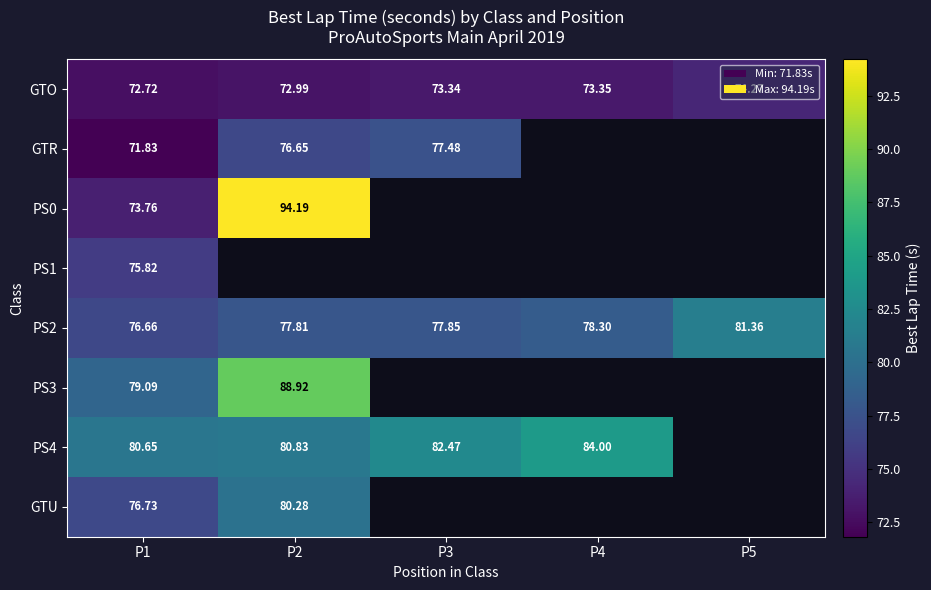

Count the number of data series in this chart.

8